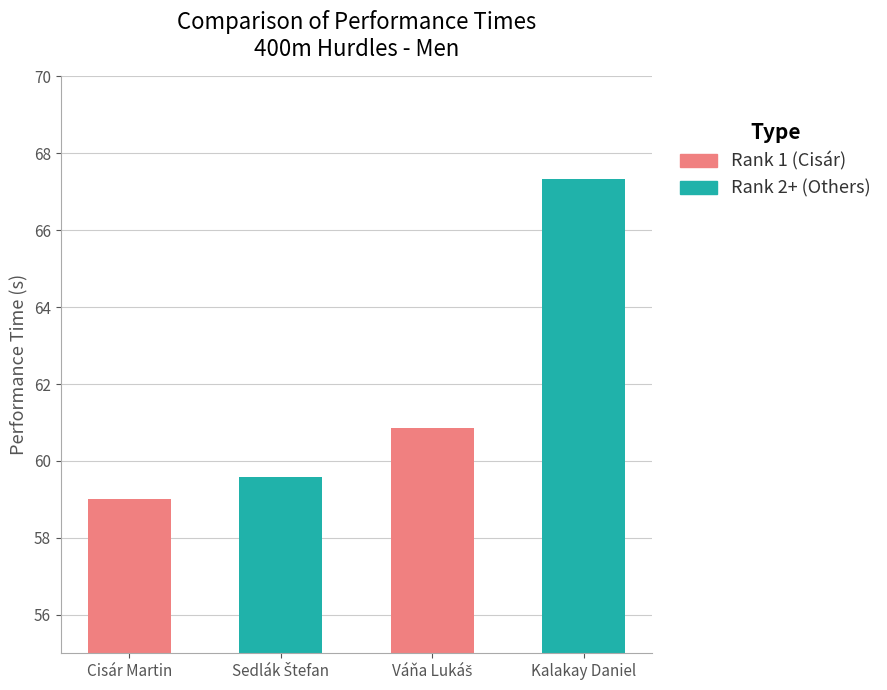

What is the change in value from Cisár Martin to Váňa Lukáš?

+1.9